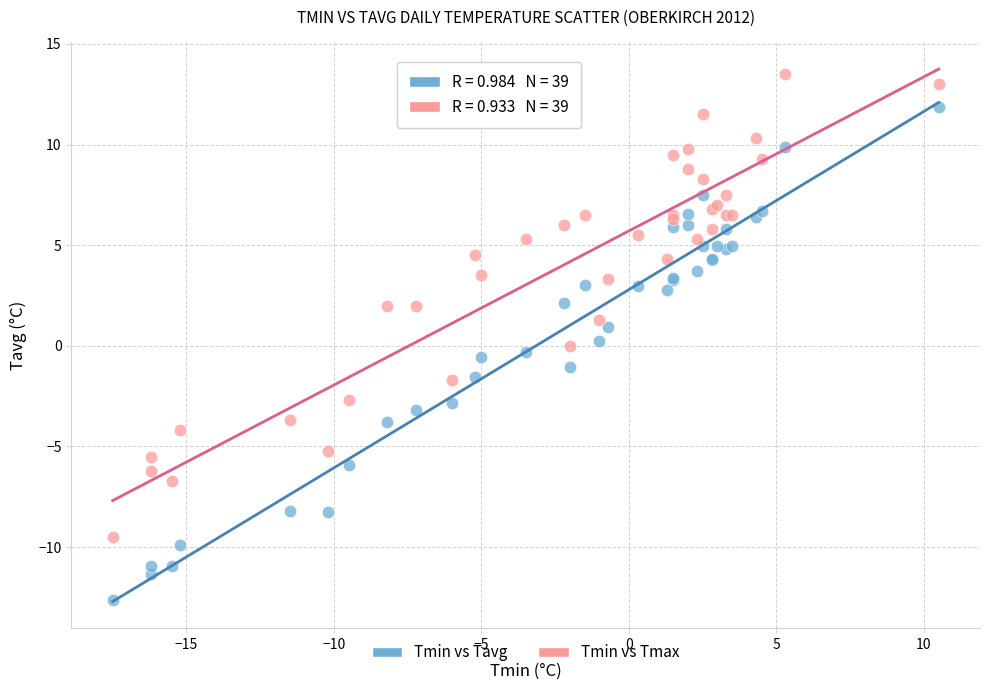

Which series reaches the maximum Y coordinate?

Tmin vs Tmax